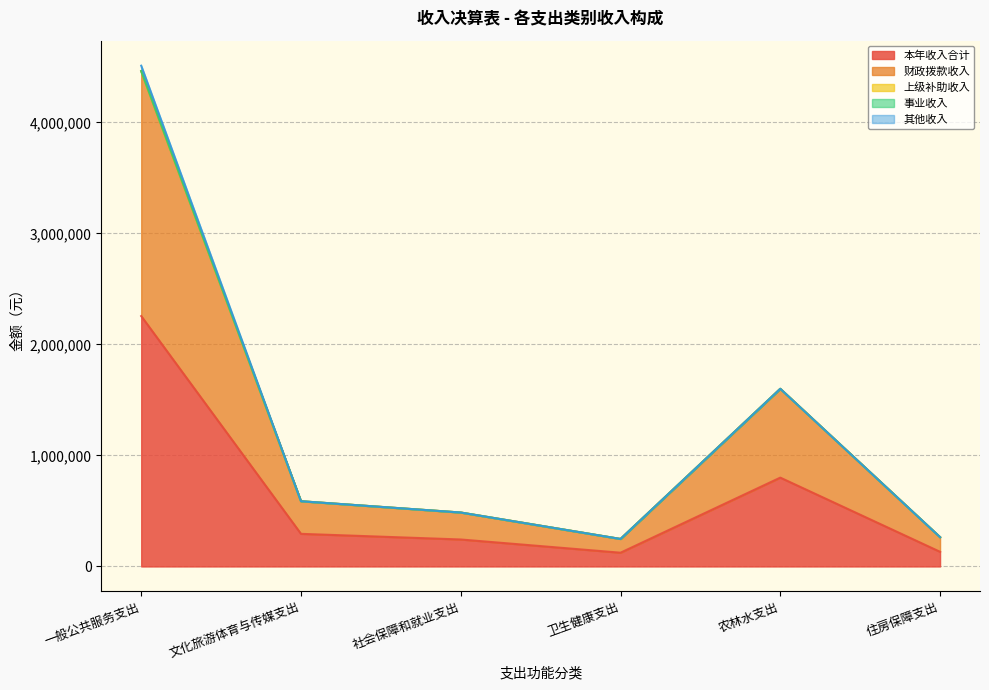

How many values in the 其他收入 series exceed 0?

1